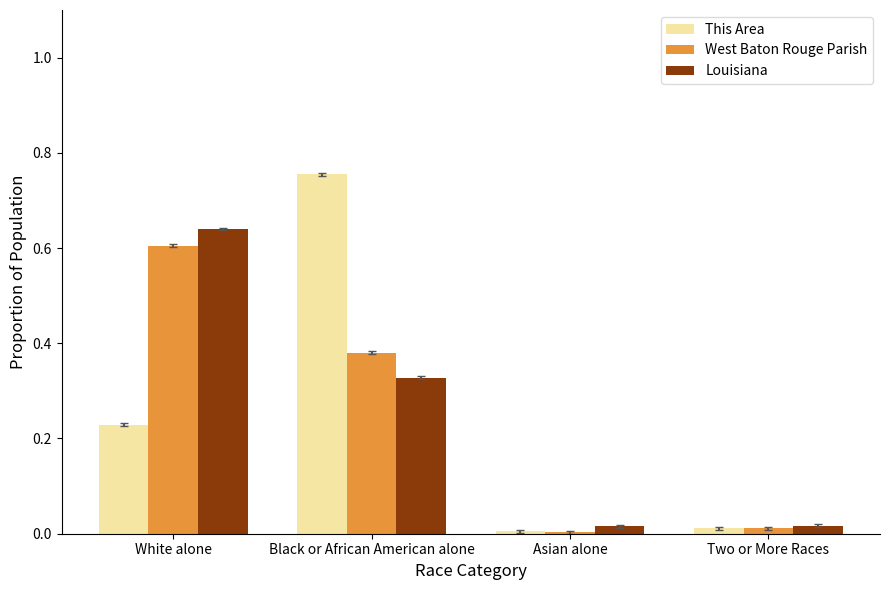

At which category does the chart reach its peak across all series?

Black or African American alone